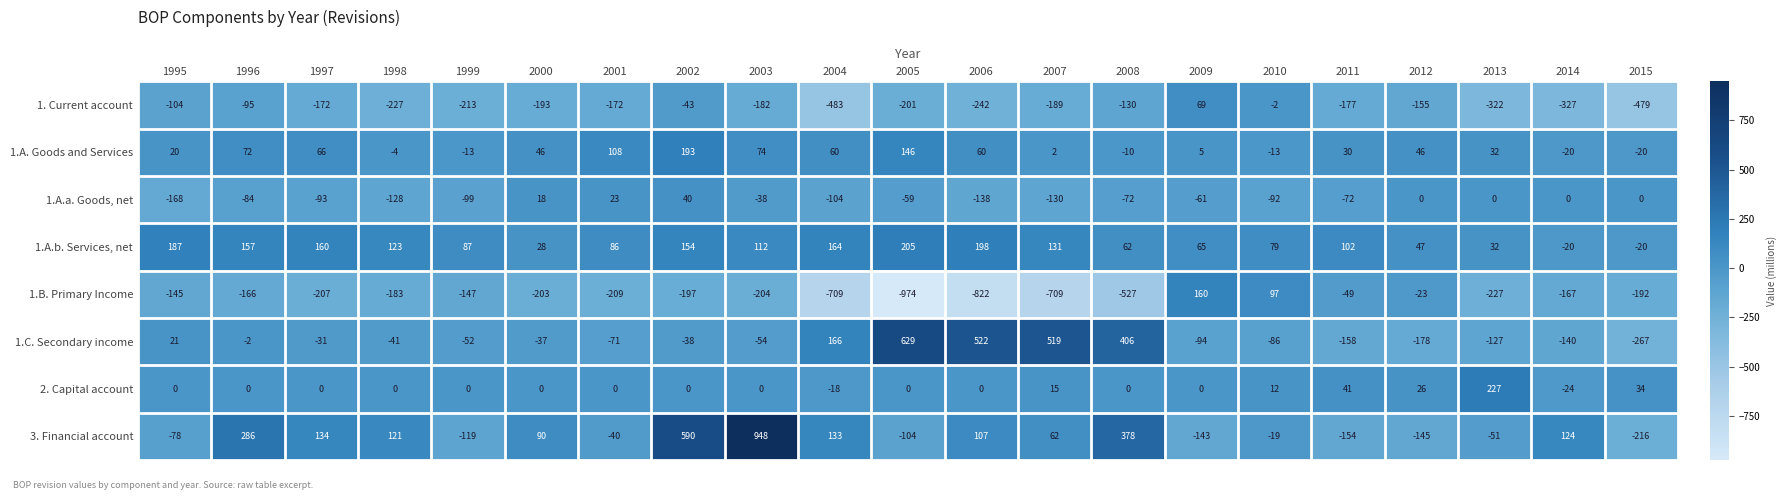

How many data points does each series have?

21